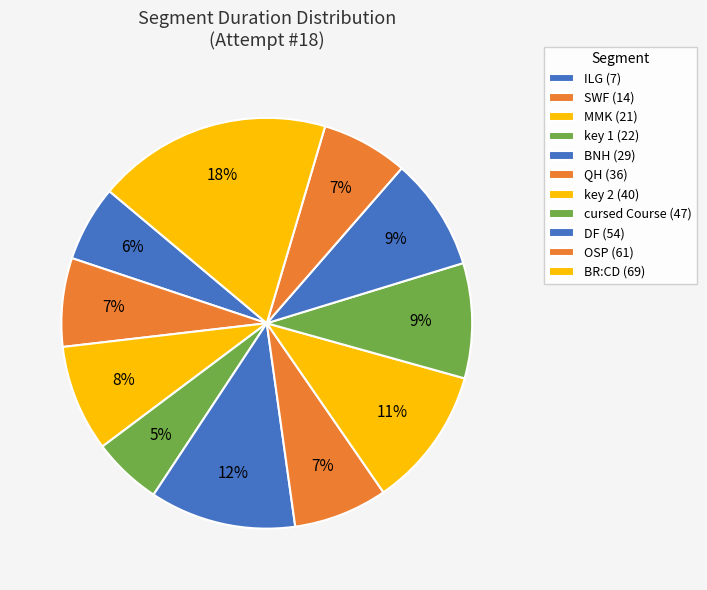

Count the number of slices in the pie.

11